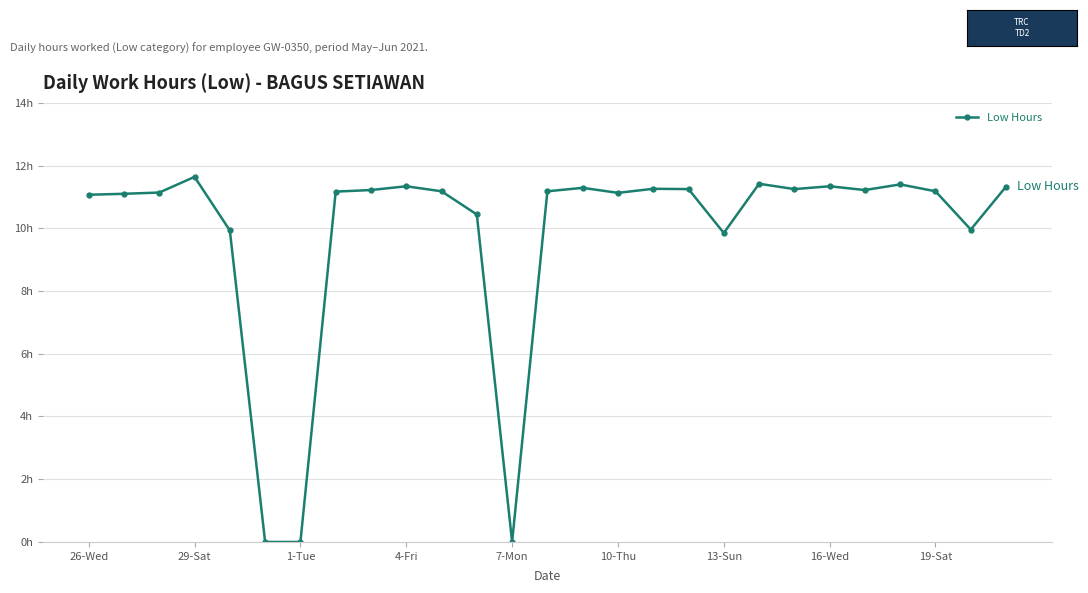

How many interior local peaks (higher than both neighbors) does the data have?

7